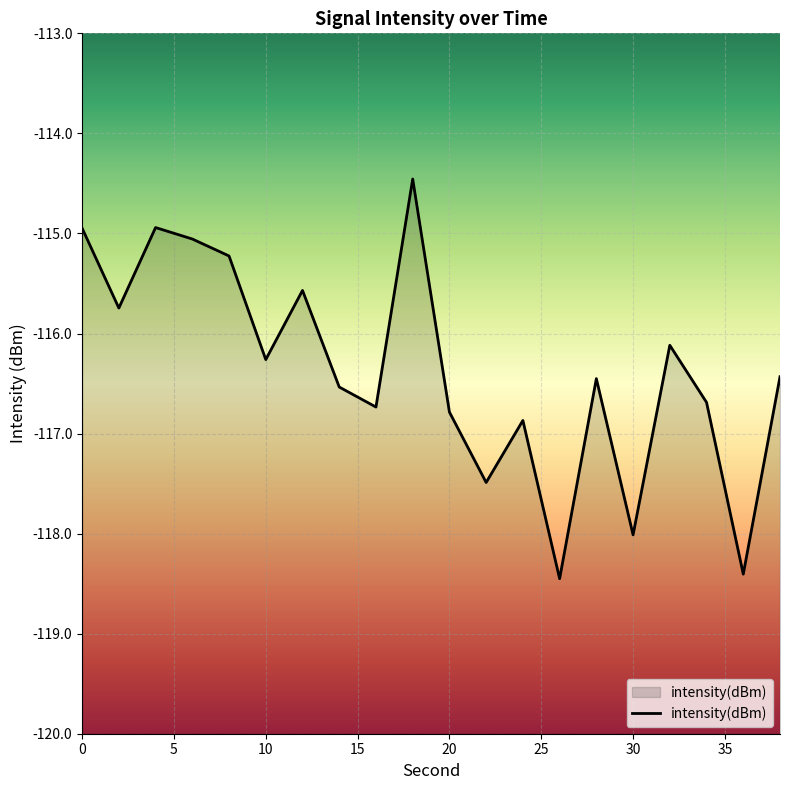

What is the difference between the maximum and minimum values?

4.0